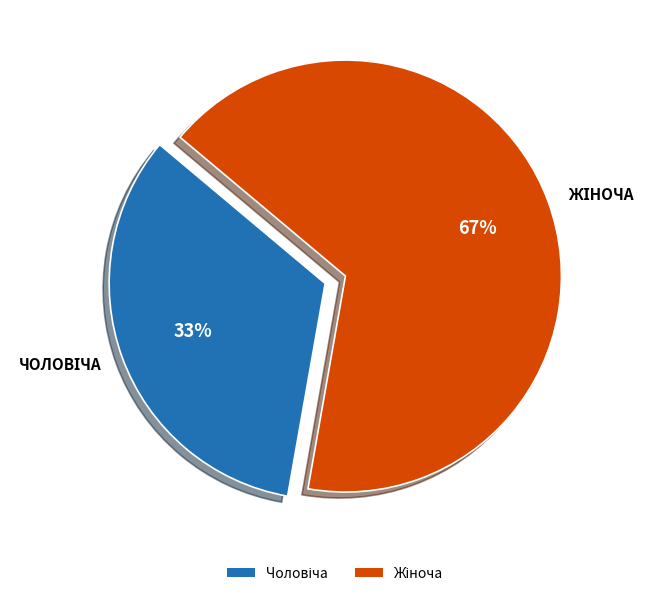

To the nearest percent, what is the average slice percentage?

50%